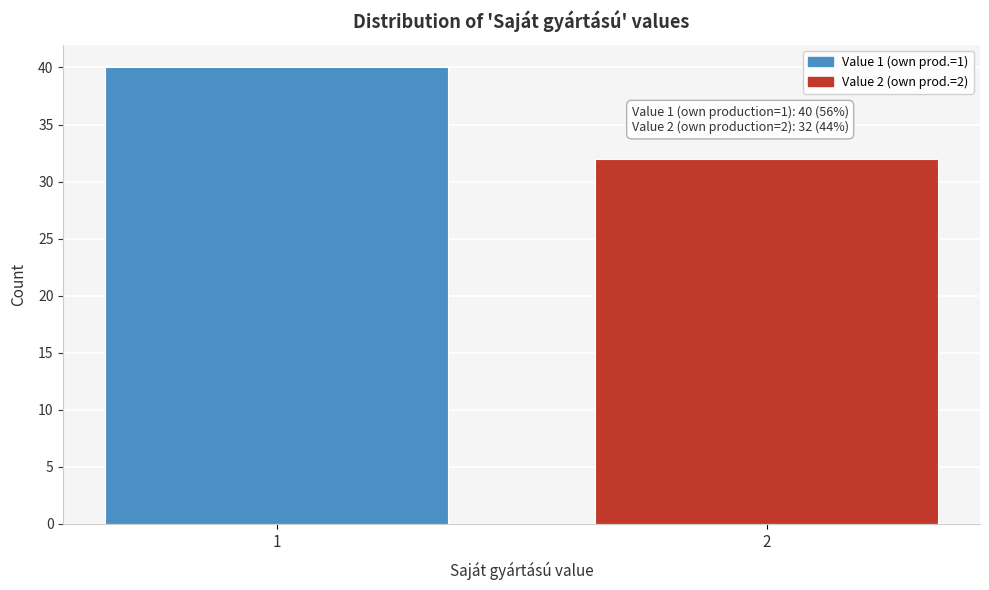

Reading left to right, extract all data points from this chart.

1=40	2=32